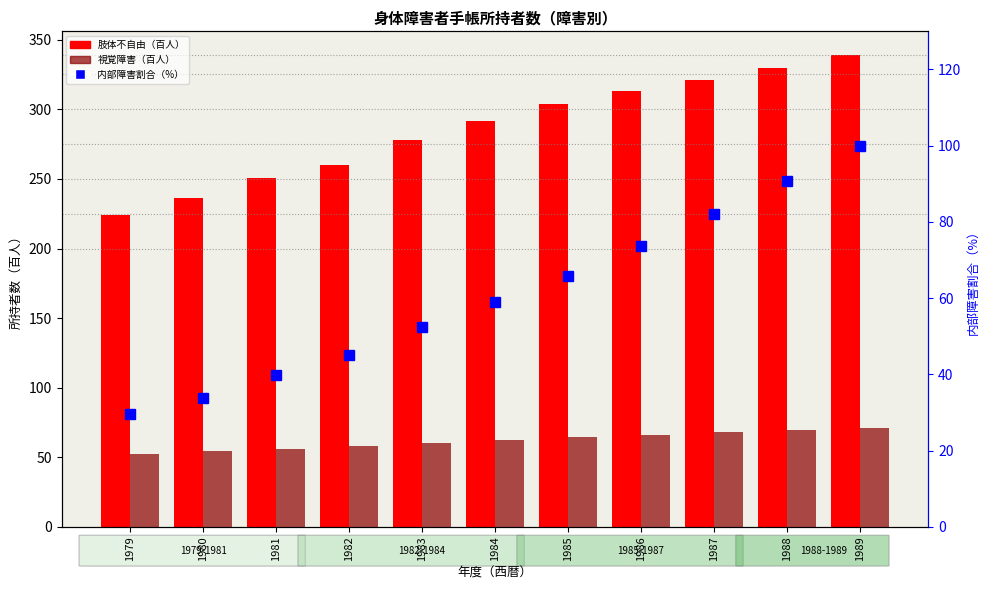

What is the average value of the 内部障害割合（%） series?

61.1